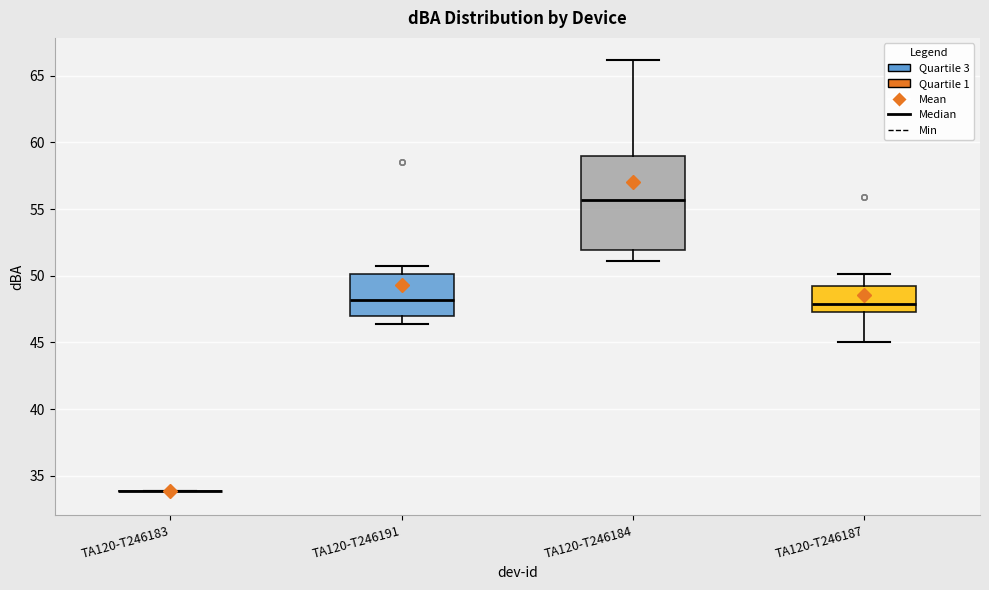

Reading left to right, transcribe this box plot: for each box, give where its median line is, the range the box spans, and where its two whiskers end, as read against the y-axis. The values are not printed on the chart, so give them approximately, as read against the axis.

TA120-T246183: box collapsed to a line at 34.0, whiskers 34.0 to 34.0
TA120-T246191: median 48.0, box 47.0 to 50.0, whiskers 46.5 to 50.5
TA120-T246184: median 55.5, box 52.0 to 59.0, whiskers 51.0 to 66.0
TA120-T246187: median 48.0, box 47.5 to 49.0, whiskers 45.0 to 50.0